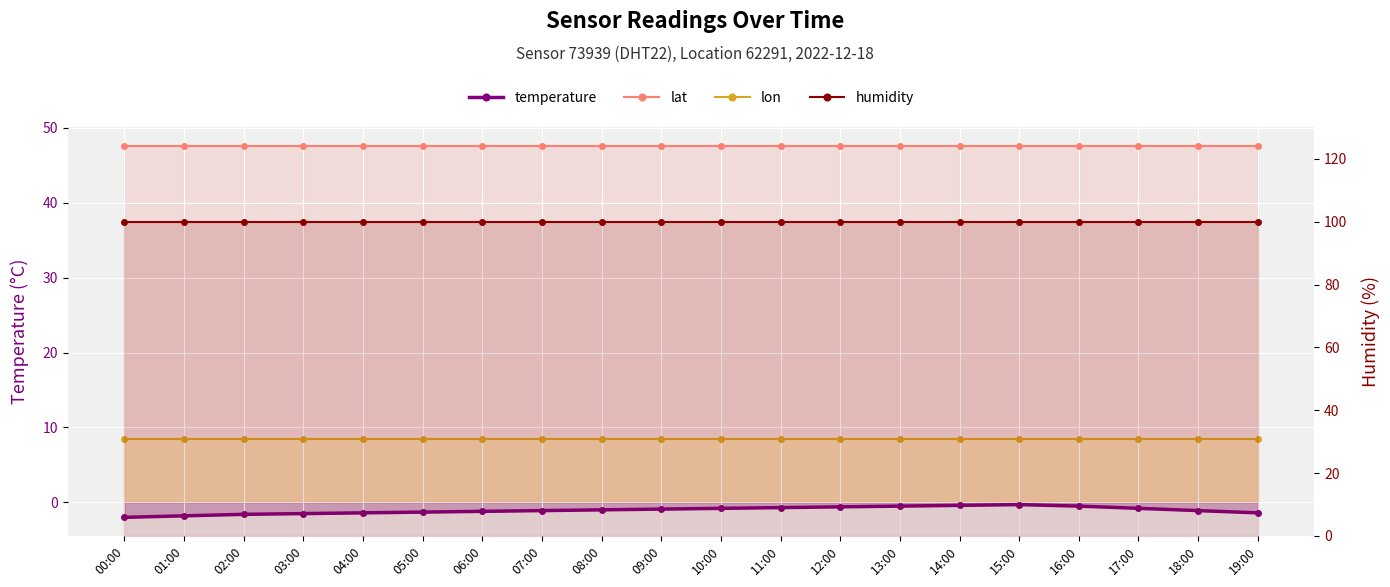

Between 09:00 and 08:00, which is larger?

09:00